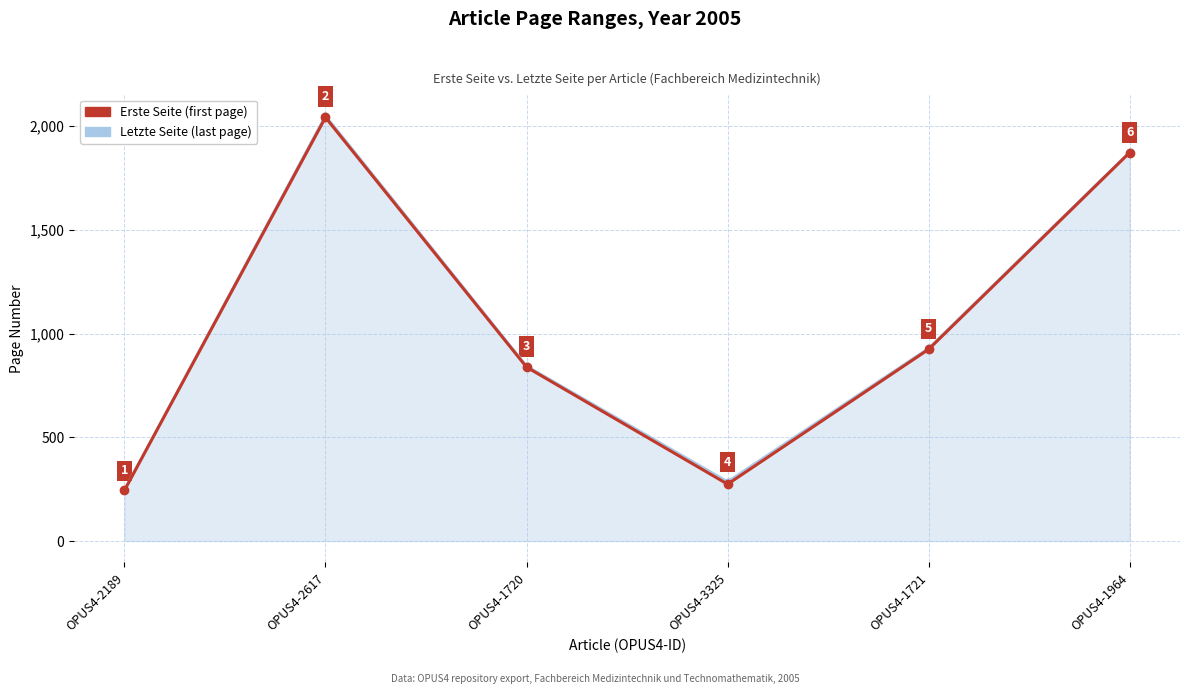

Which label corresponds to the largest value in the chart?

OPUS4-2617